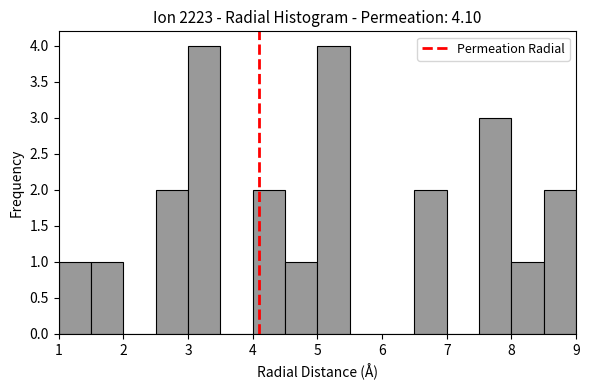

Reading left to right, list every bar in this chart as the range it spans on the x-axis followed by its height. The values are not printed on the chart, so give them approximately, as read against the axis.

1.0 to 1.5: 1
1.5 to 2.0: 1
2.0 to 2.5: 0
2.5 to 3.0: 2
3.0 to 3.5: 4
3.5 to 4.0: 0
4.0 to 4.5: 2
4.5 to 5.0: 1
5.0 to 5.5: 4
5.5 to 6.0: 0
6.0 to 6.5: 0
6.5 to 7.0: 2
7.0 to 7.5: 0
7.5 to 8.0: 3
8.0 to 8.5: 1
8.5 to 9.0: 2